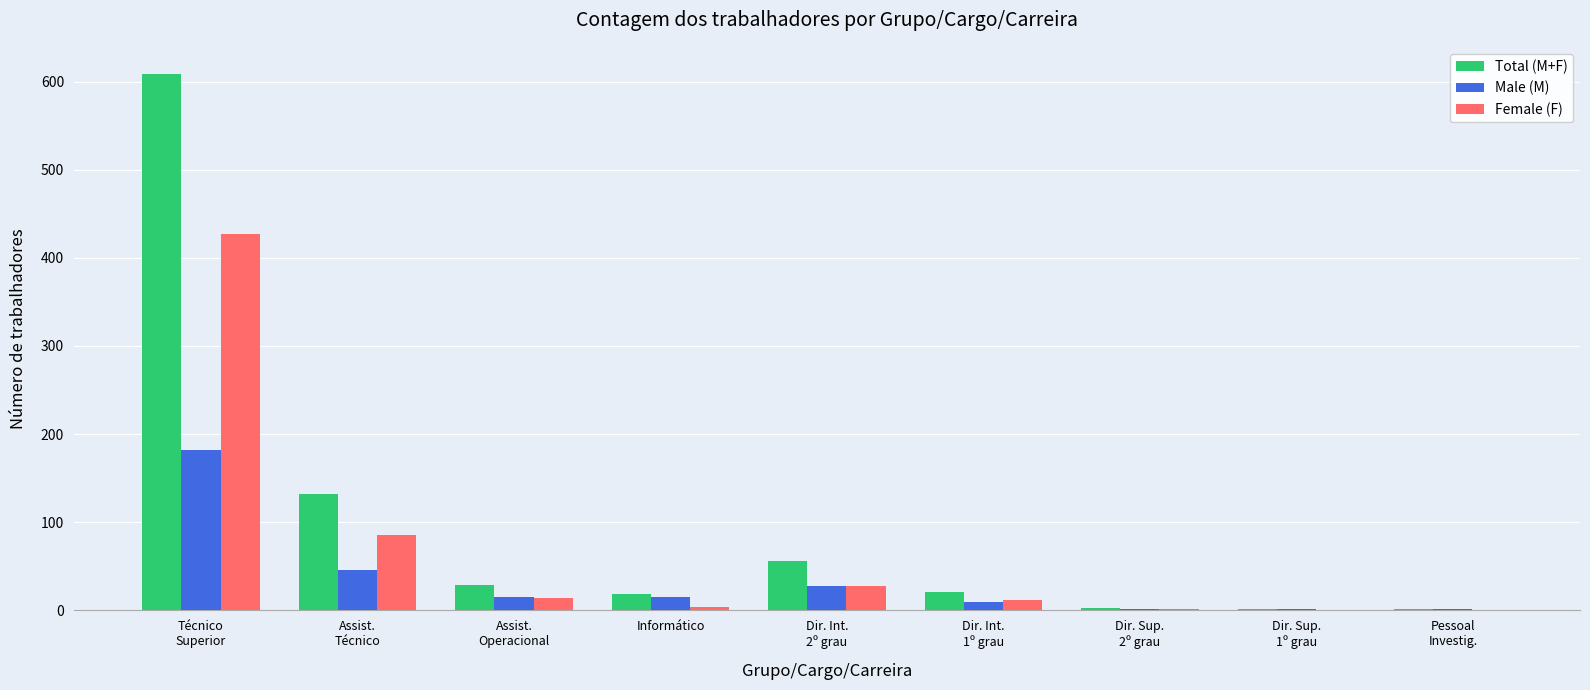

Is the value of Male (M) at Técnico
Superior greater than the value of Female (F) at Assist.
Técnico?

Yes